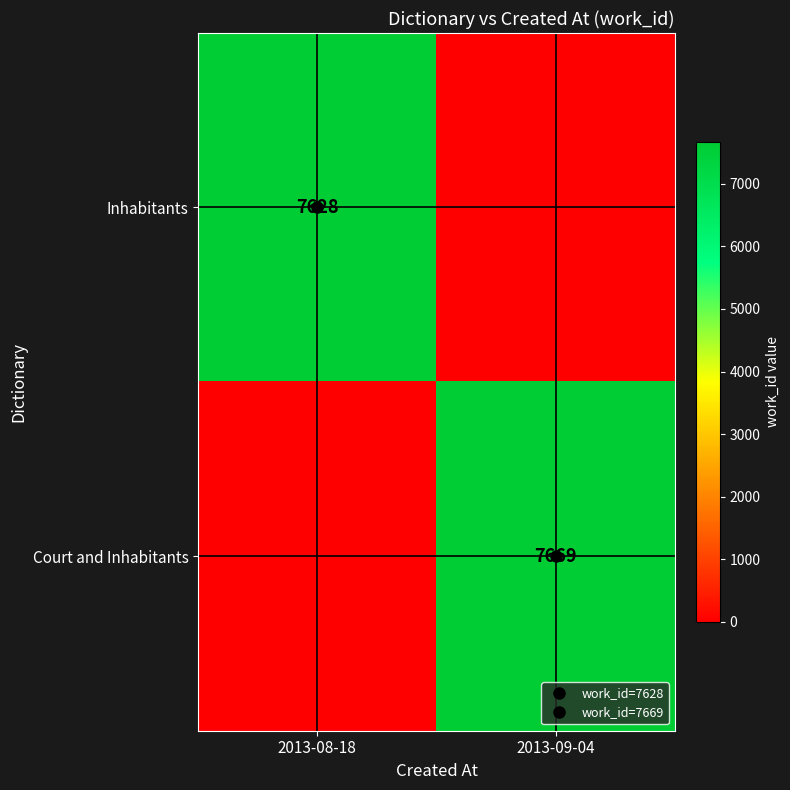

At which category is the sum across all series the highest?

2013-09-04